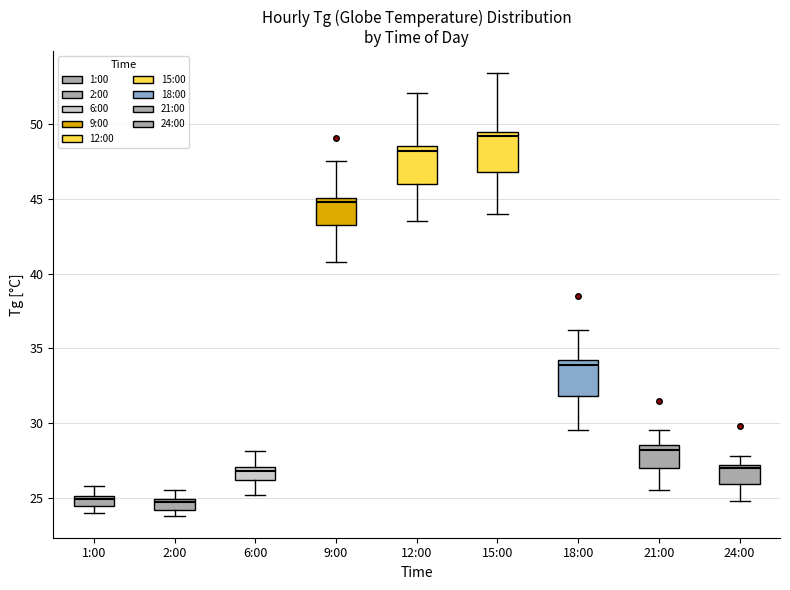

Where does the lower whisker of the box for 24:00 end on the y-axis? The values are not printed on the chart, so give them approximately, as read against the axis.

25.0